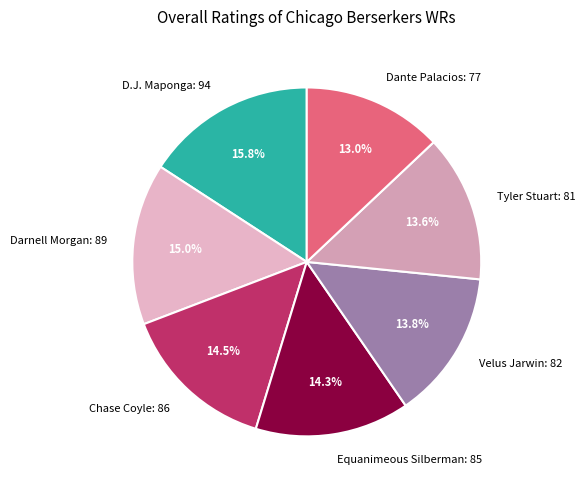

Does any single category account for the majority?

No